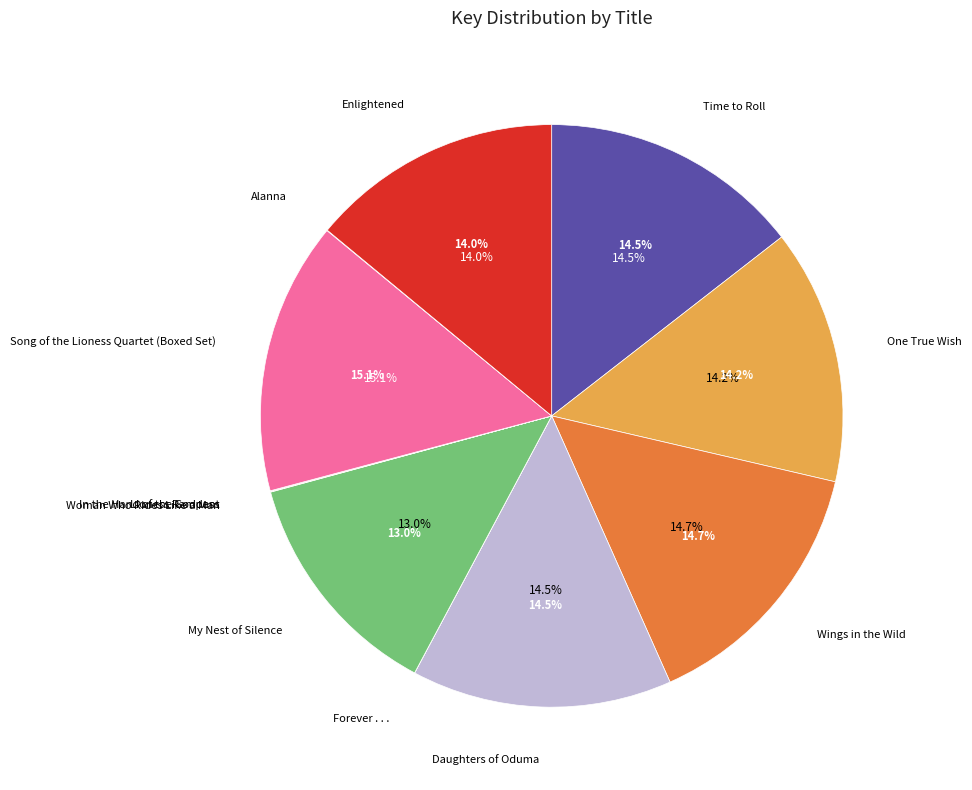

How many slices are in this pie chart?

12